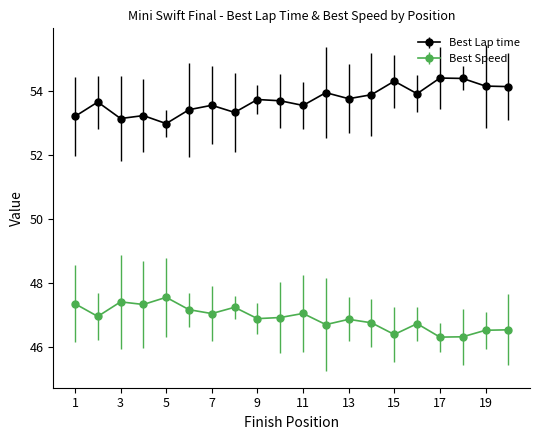

True or false: Best Lap time has more than 1 interior local peaks.

True